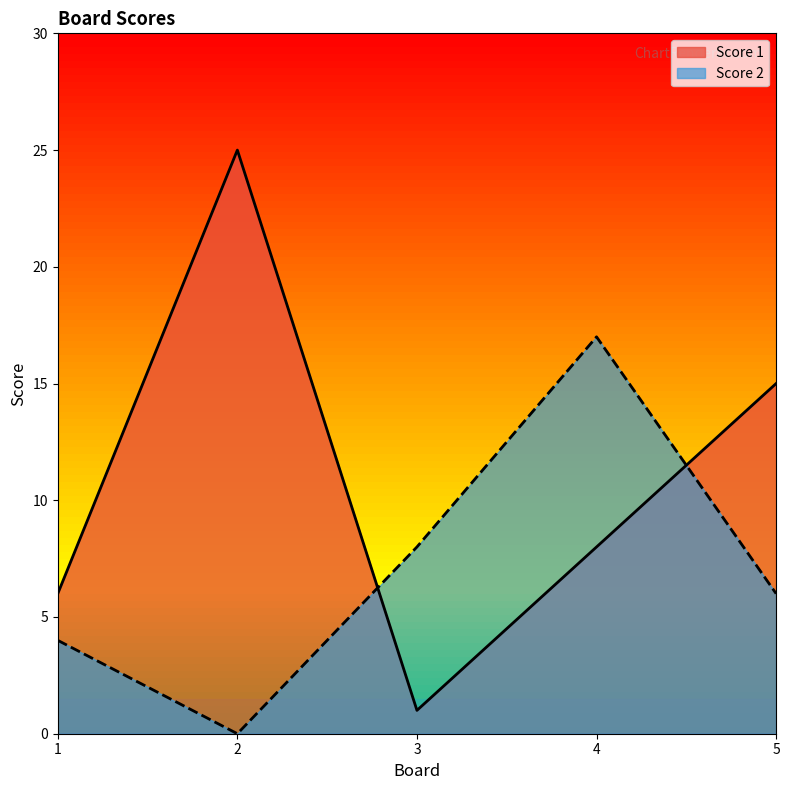

Reading left to right, extract all data points from this chart.

Score 1: 1=6	2=25	3=1	4=8	5=15
Score 2: 1=4	2=0	3=8	4=17	5=6